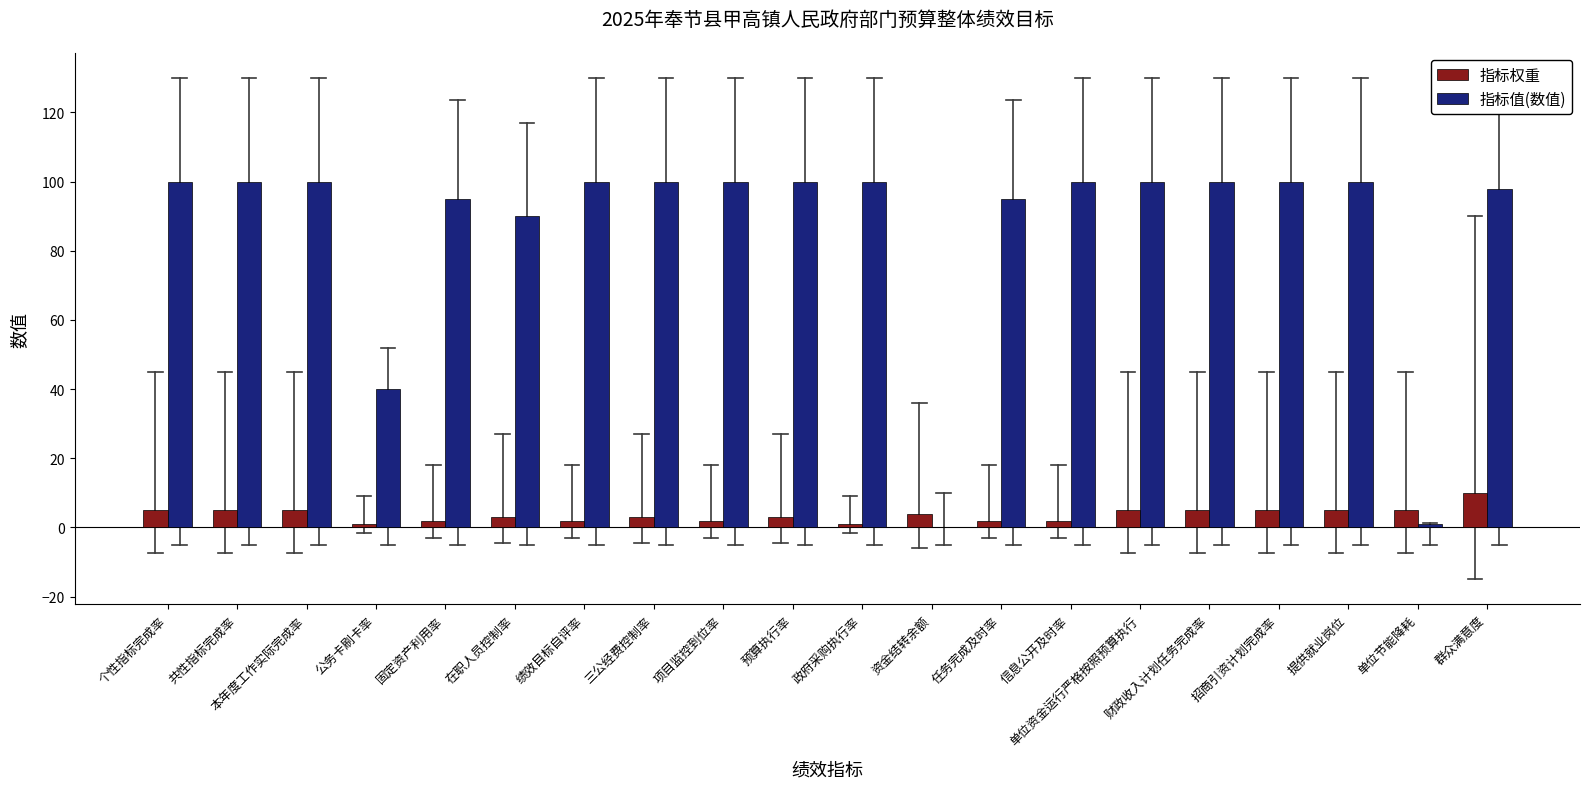

Which series changed the most between 项目监控到位率 and 任务完成及时率?

指标值(数值)